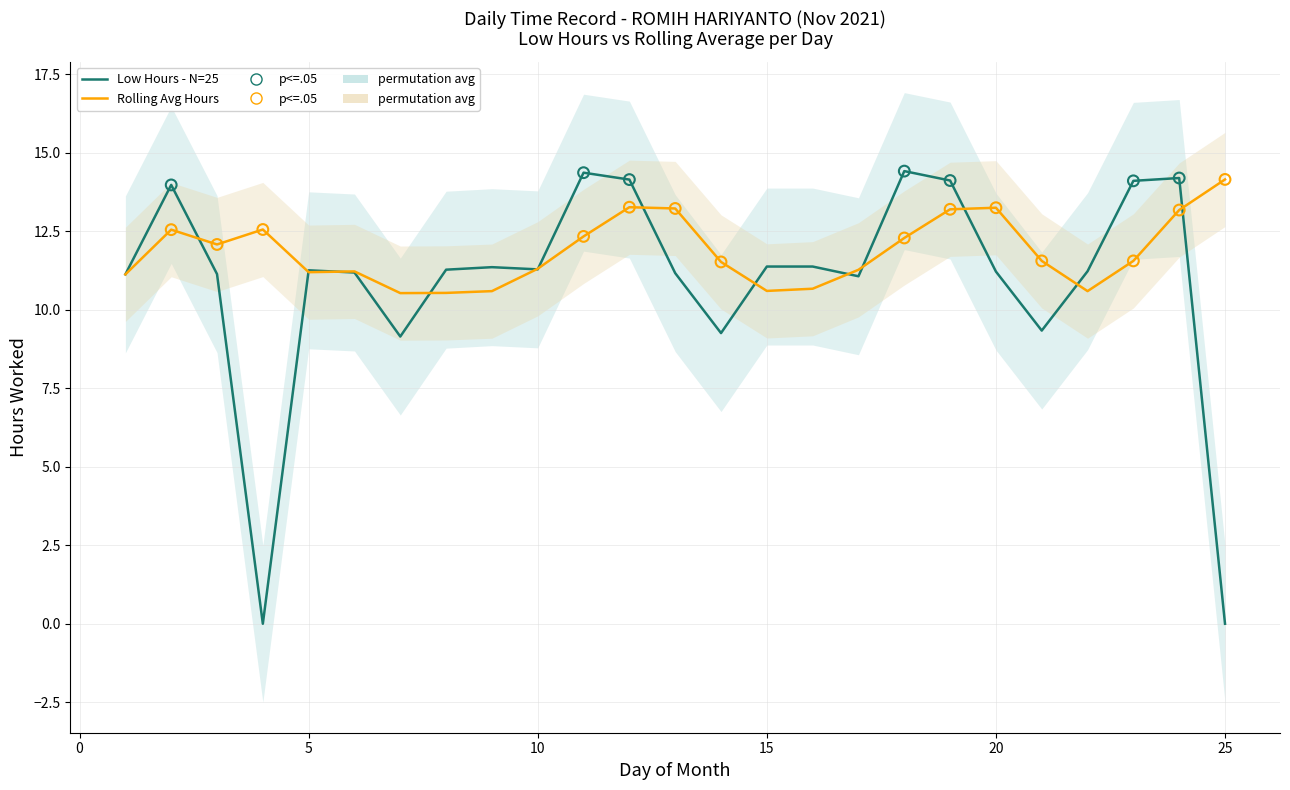

What is the change in value from 4 to 5?

+11.3